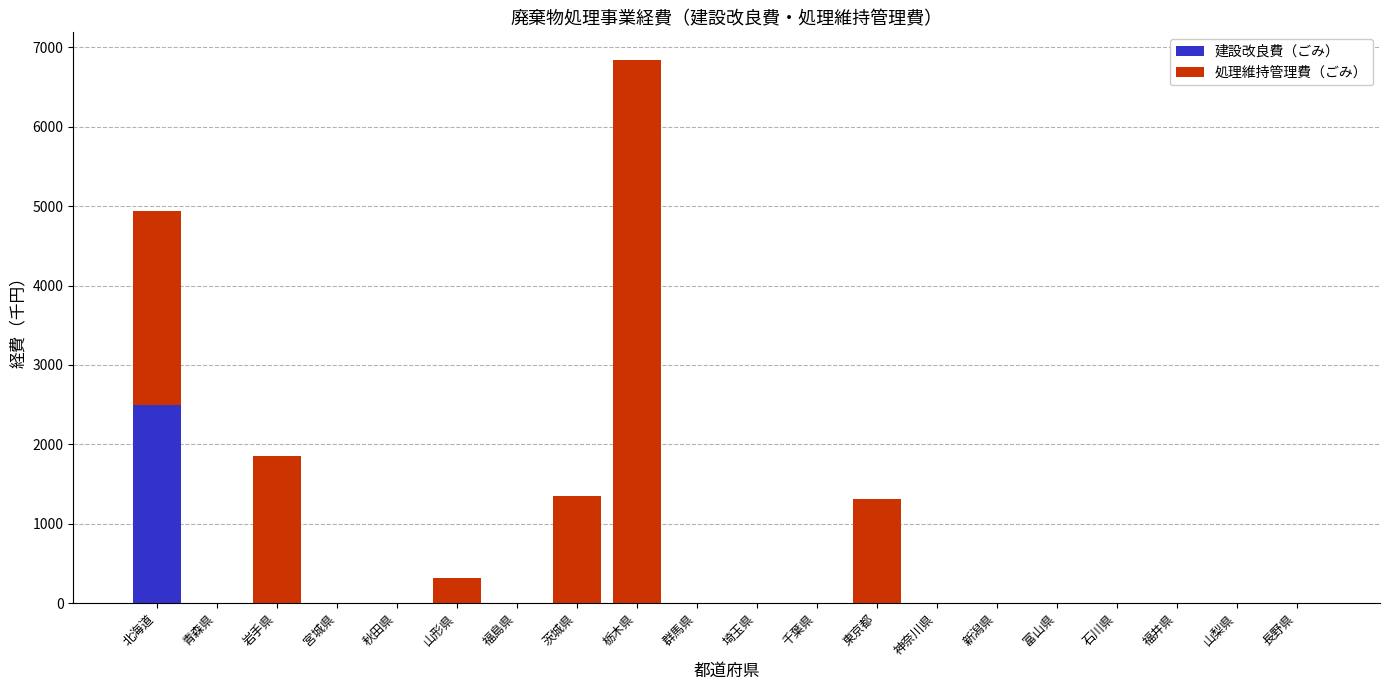

What is the maximum value for 建設改良費（ごみ）?

2490